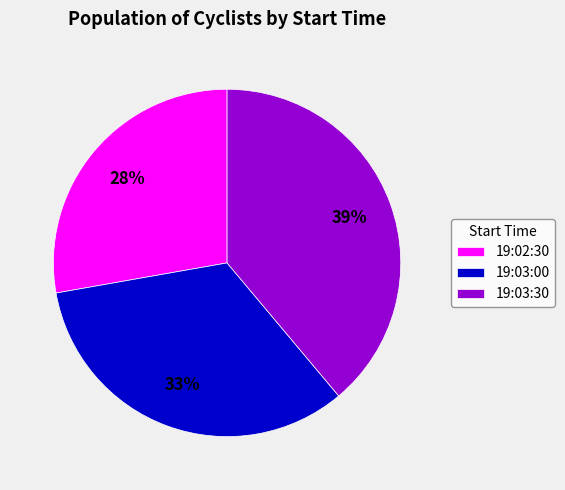

Which has a higher value, 19:03:30 or 19:02:30?

19:03:30